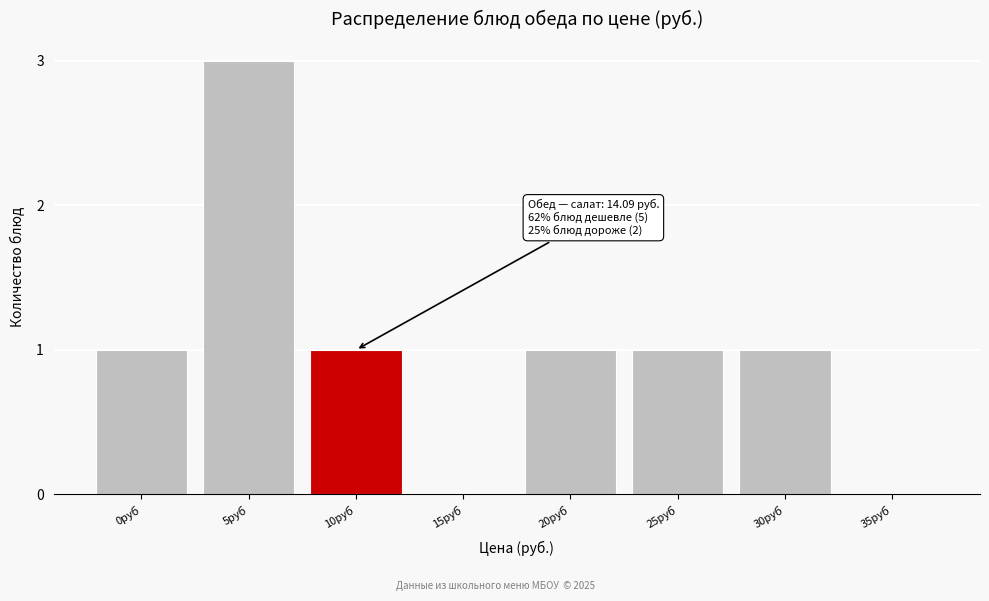

Reading left to right, list all the values displayed in this chart.

0руб=1	5руб=3	10руб=1	15руб=0	20руб=1	25руб=1	30руб=1	35руб=0